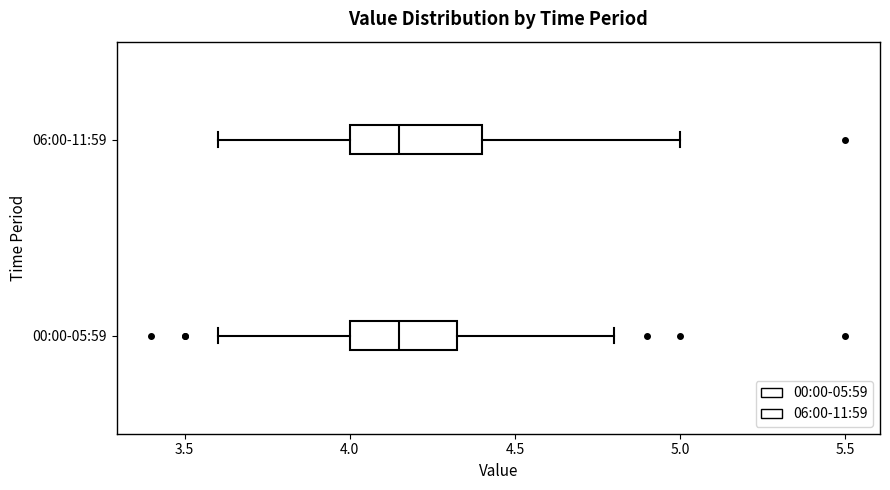

Where is the left edge of the box for 06:00-11:59 on the x-axis? The values are not printed on the chart, so give them approximately, as read against the axis.

4.00